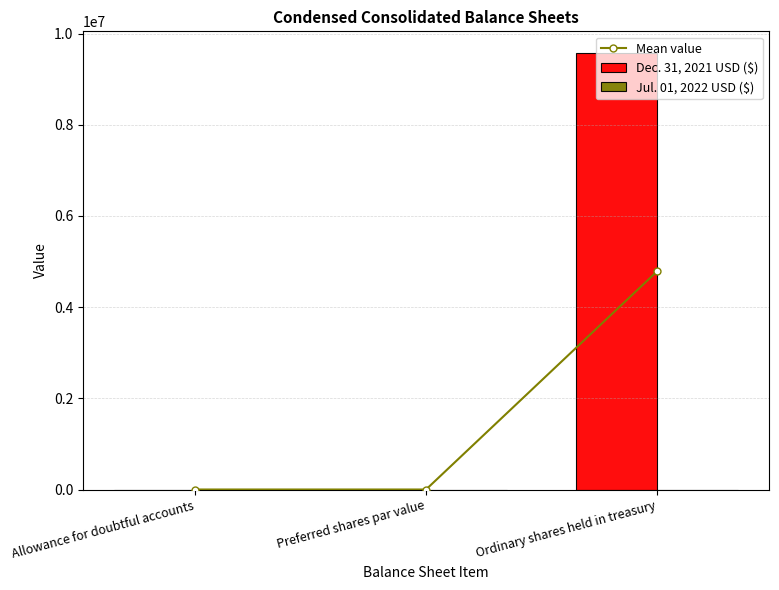

Reading right to left, extract all data points from this chart.

Mean value: Ordinary shares held in treasury=4784822.5	Preferred shares par value=0.1	Allowance for doubtful accounts=5.2
Dec. 31, 2021 USD ($): Ordinary shares held in treasury=9569645.0	Preferred shares par value=0.2	Allowance for doubtful accounts=4.7
Jul. 01, 2022 USD ($): Ordinary shares held in treasury=0.0	Preferred shares par value=0.0	Allowance for doubtful accounts=5.8